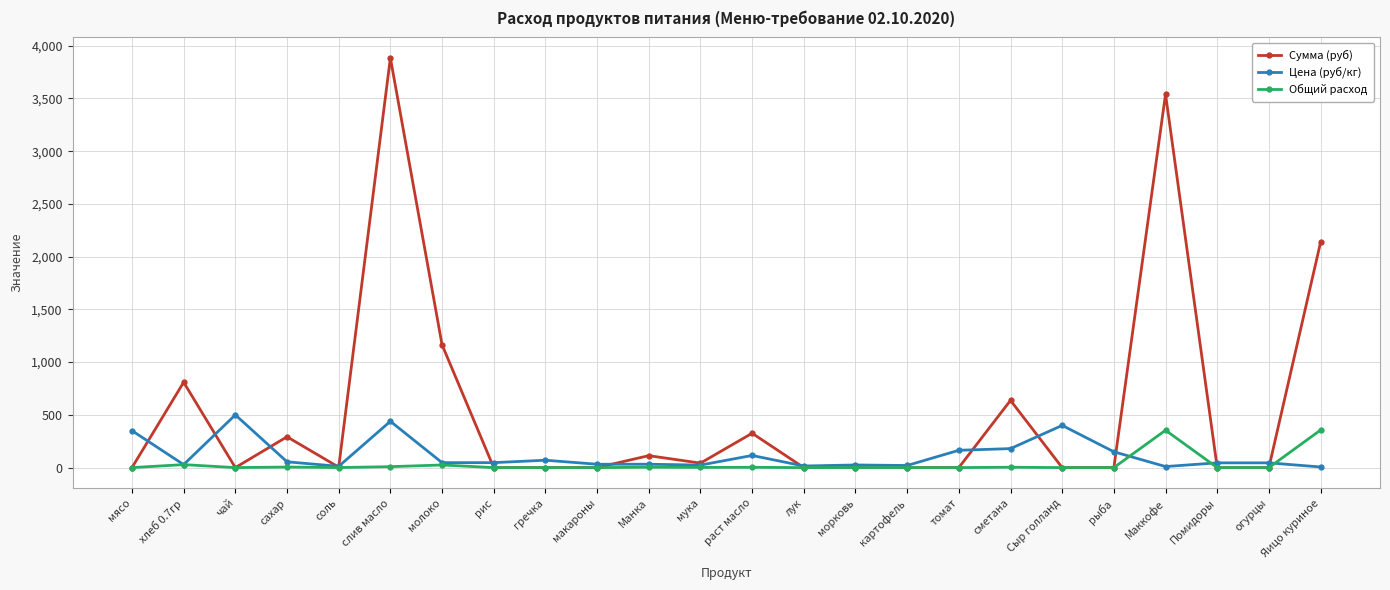

How many lines are shown in the chart?

3